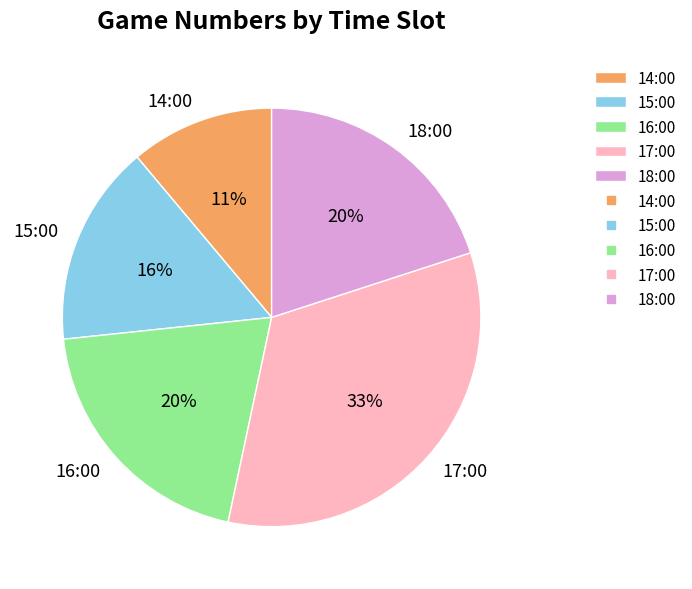

Do 17:00 and 14:00 together represent more than half of the pie?

No